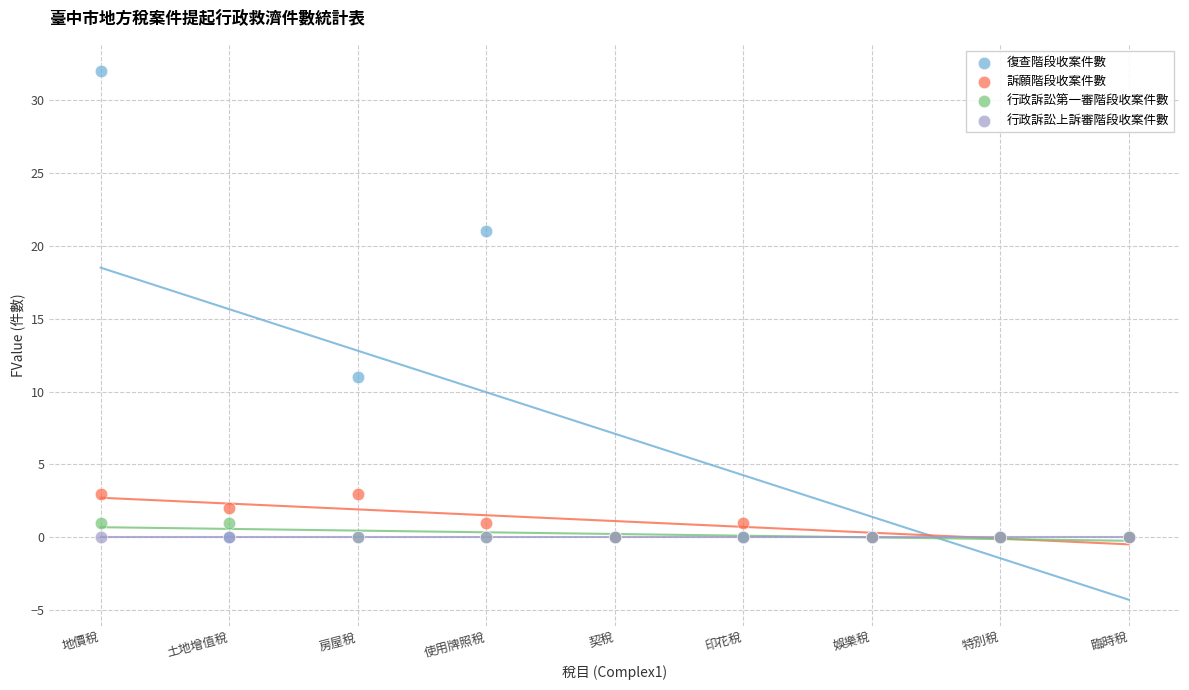

What are all the series names shown in the legend?

復查階段收案件數, 訴願階段收案件數, 行政訴訟第一審階段收案件數, 行政訴訟上訴審階段收案件數